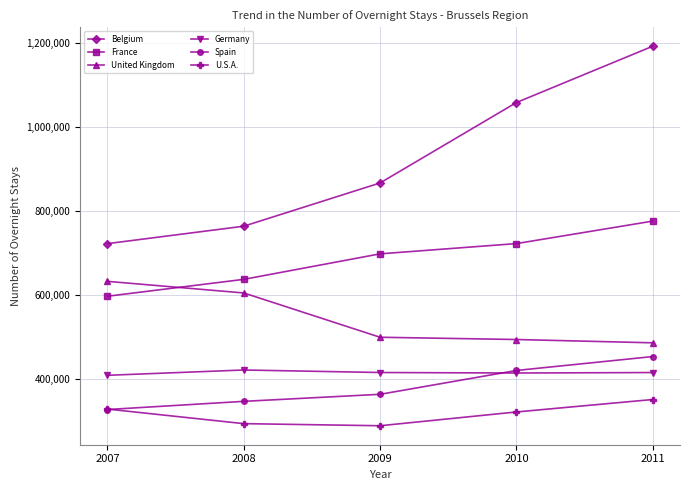

Does the chart display data point markers on the line(s)?

Yes